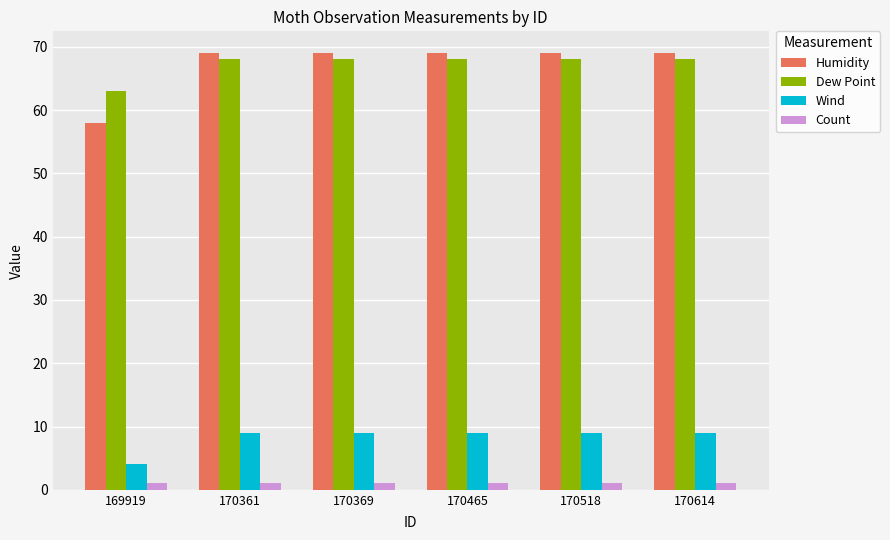

Rank the series by their maximum value, from highest to lowest.

Humidity, Dew Point, Wind, Count